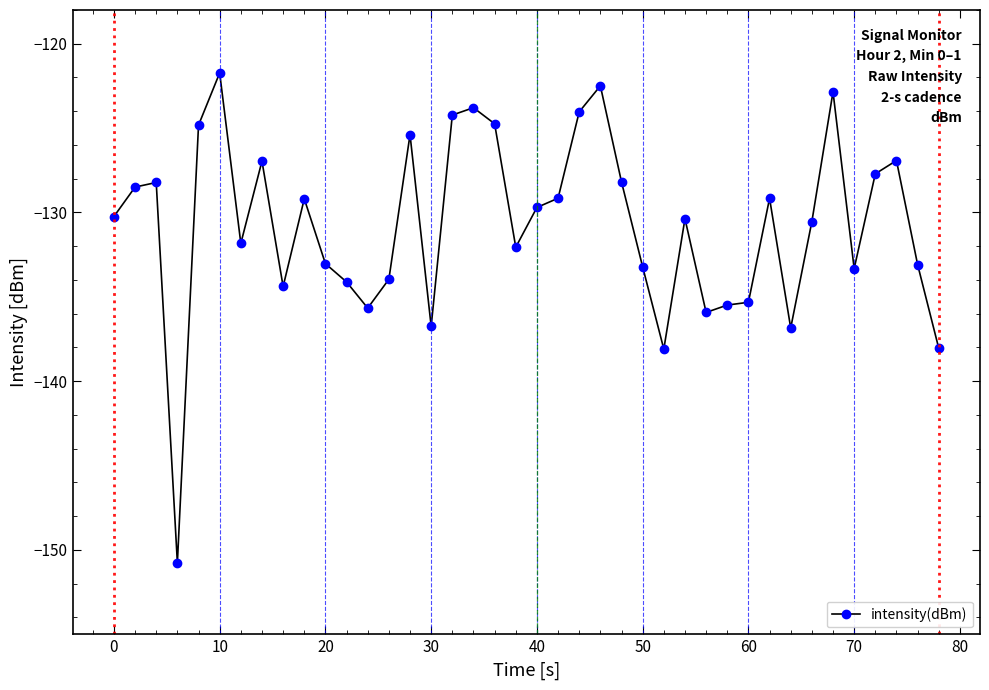

What is the minimum value shown in the chart?

-150.8